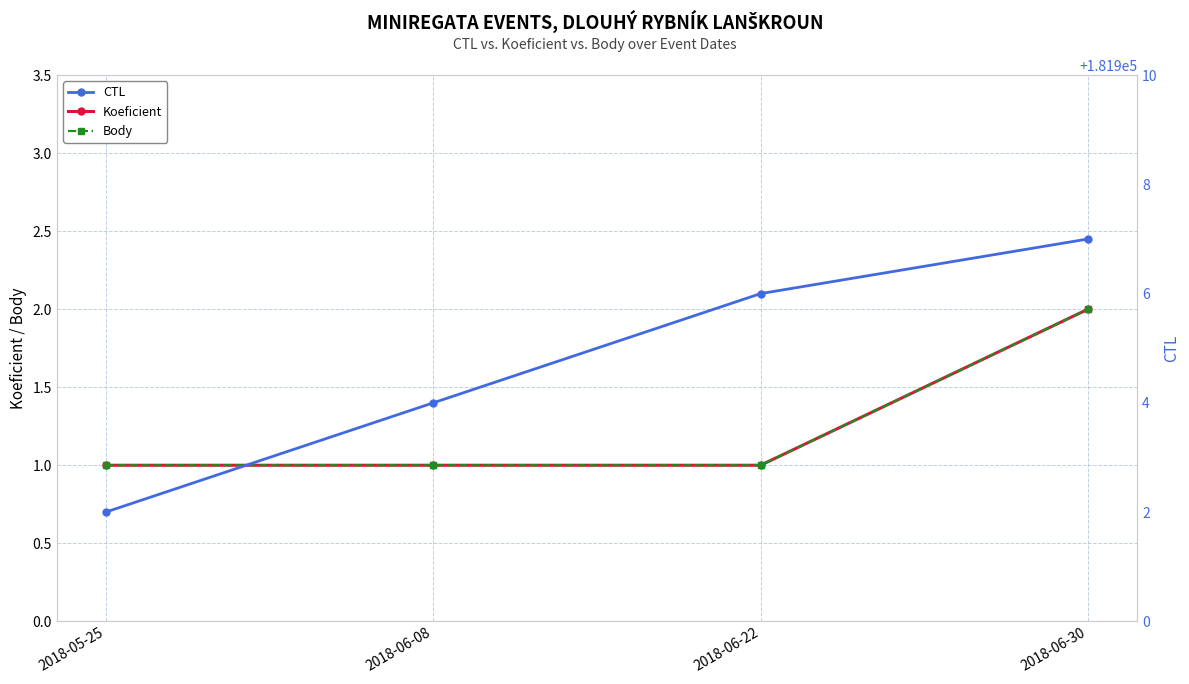

Reading right to left, what are all the values shown in this chart?

Koeficient: 2	1	1	1
Body: 2	1	1	1
CTL: 181907	181906	181904	181902